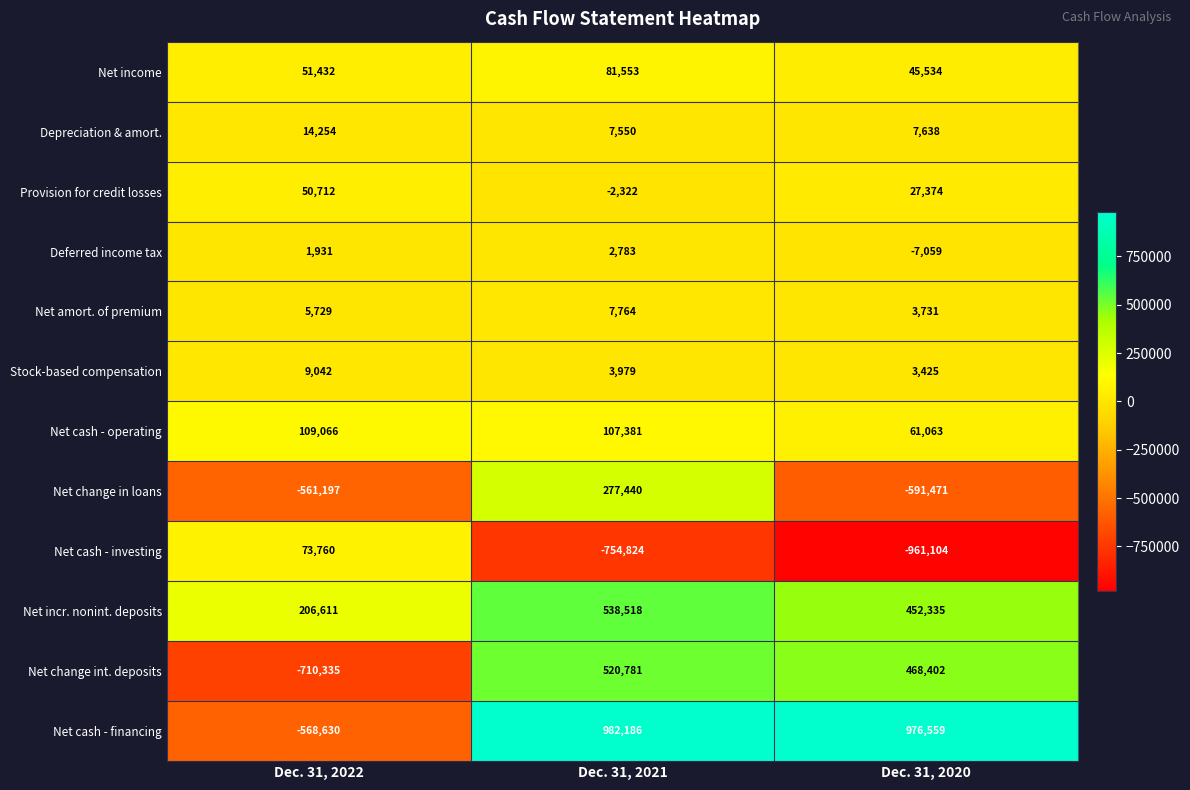

What is the total value across all series at Dec. 31, 2022?

-1317625